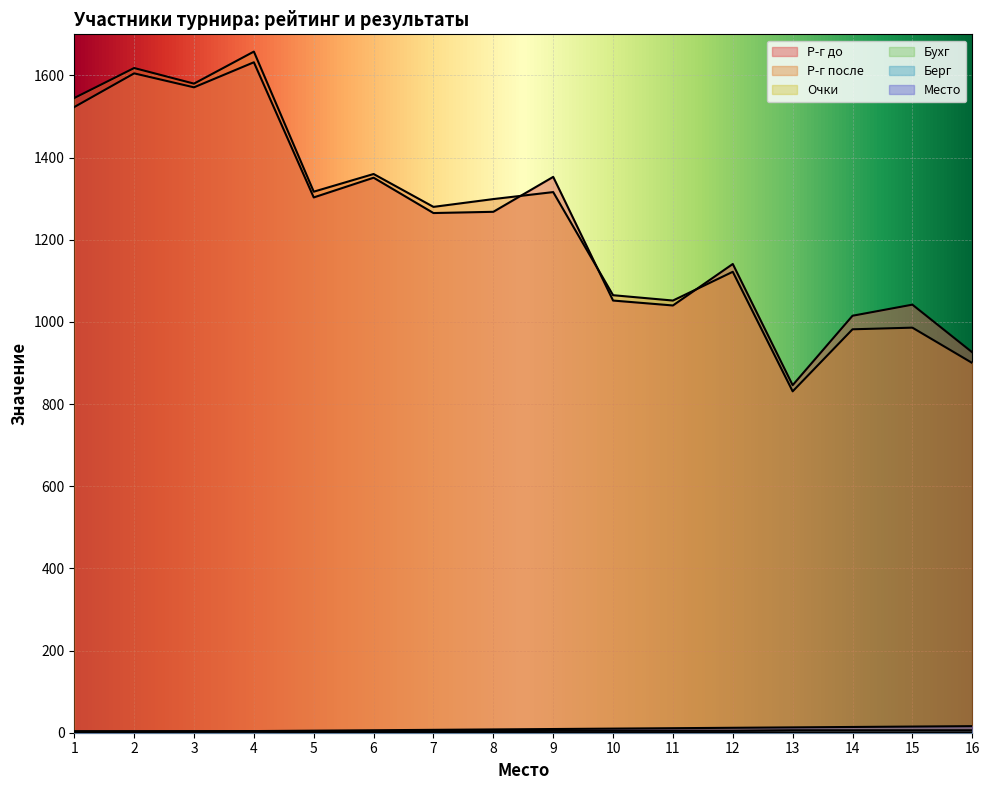

True or false: Место and Р-г после cross at least once.

False